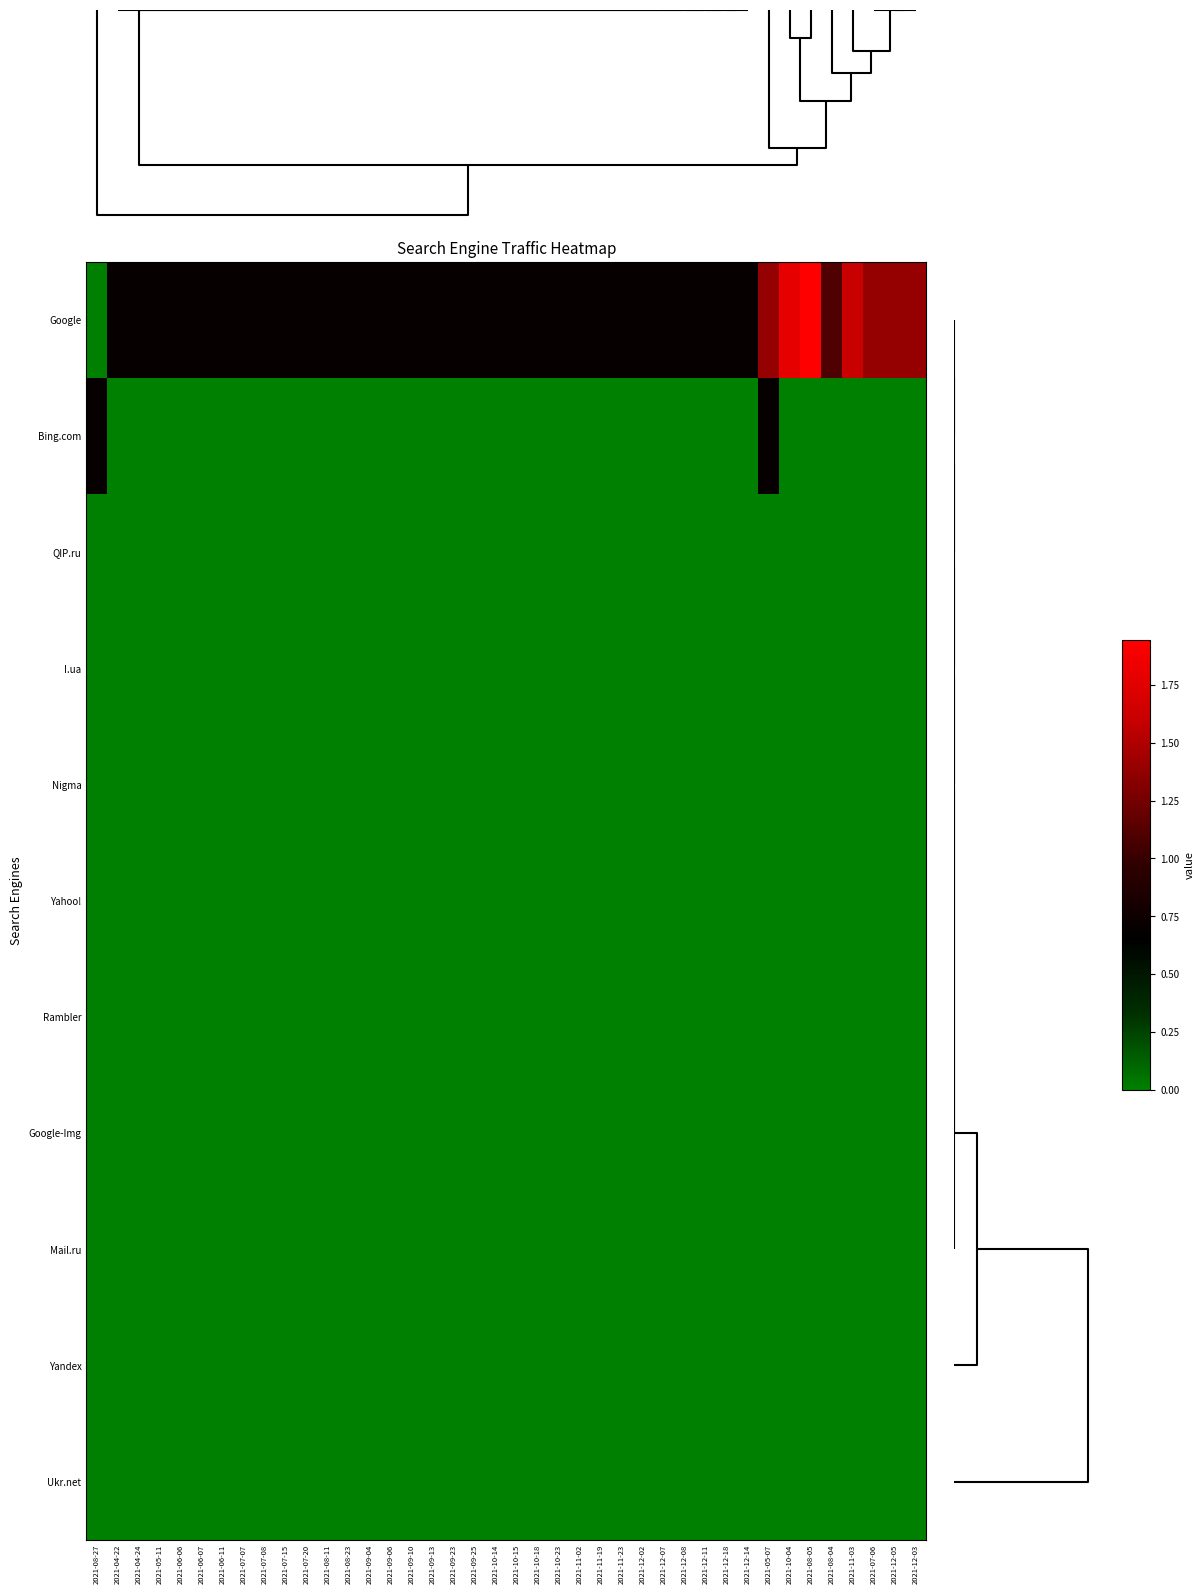

Which category has the highest value across all series?

2021-08-05